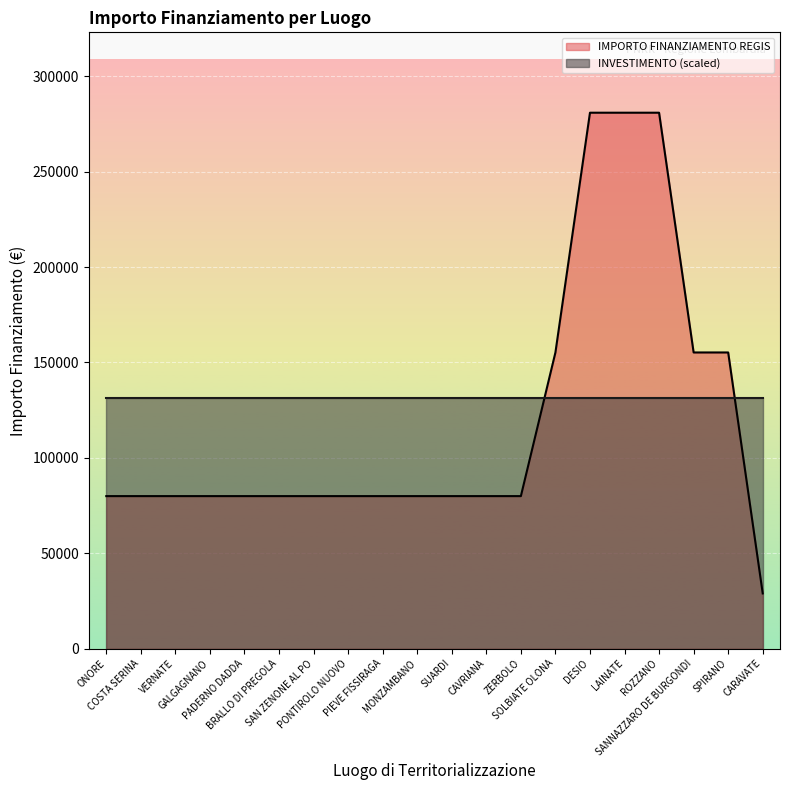

What is the approximate value at CAVRIANA, to the nearest 100?

79900